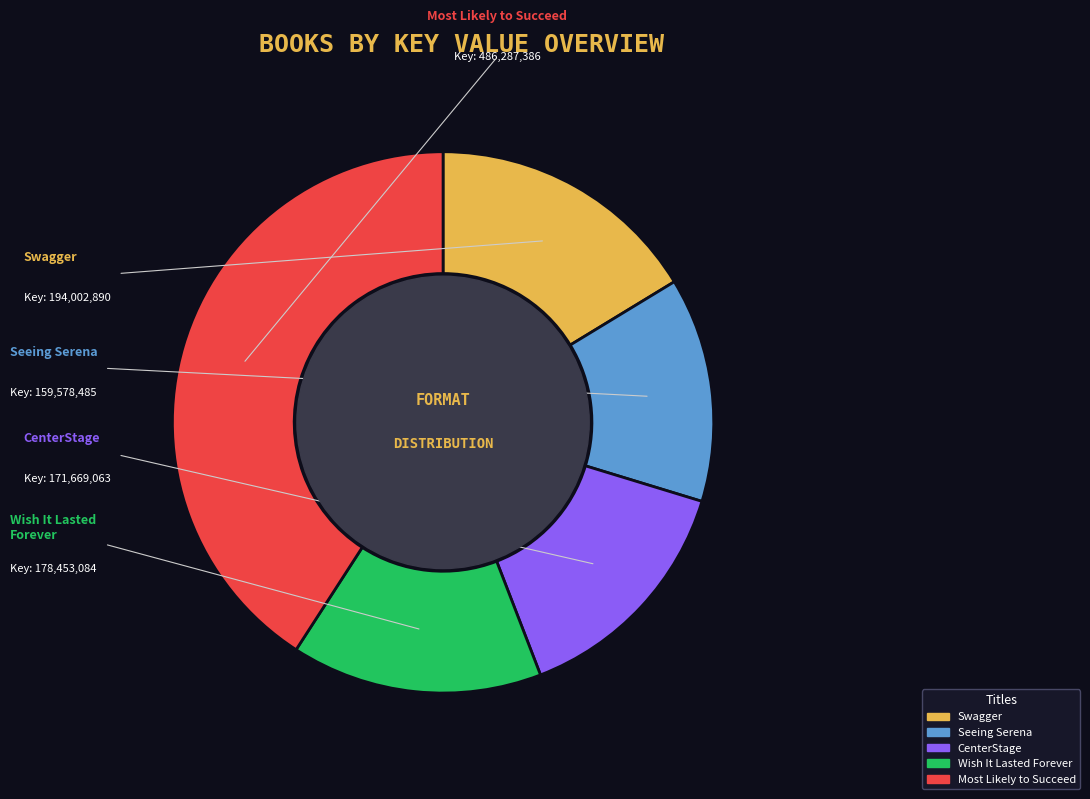

To the nearest percent, what is the difference between the Swagger and CenterStage slice percentages?

2%